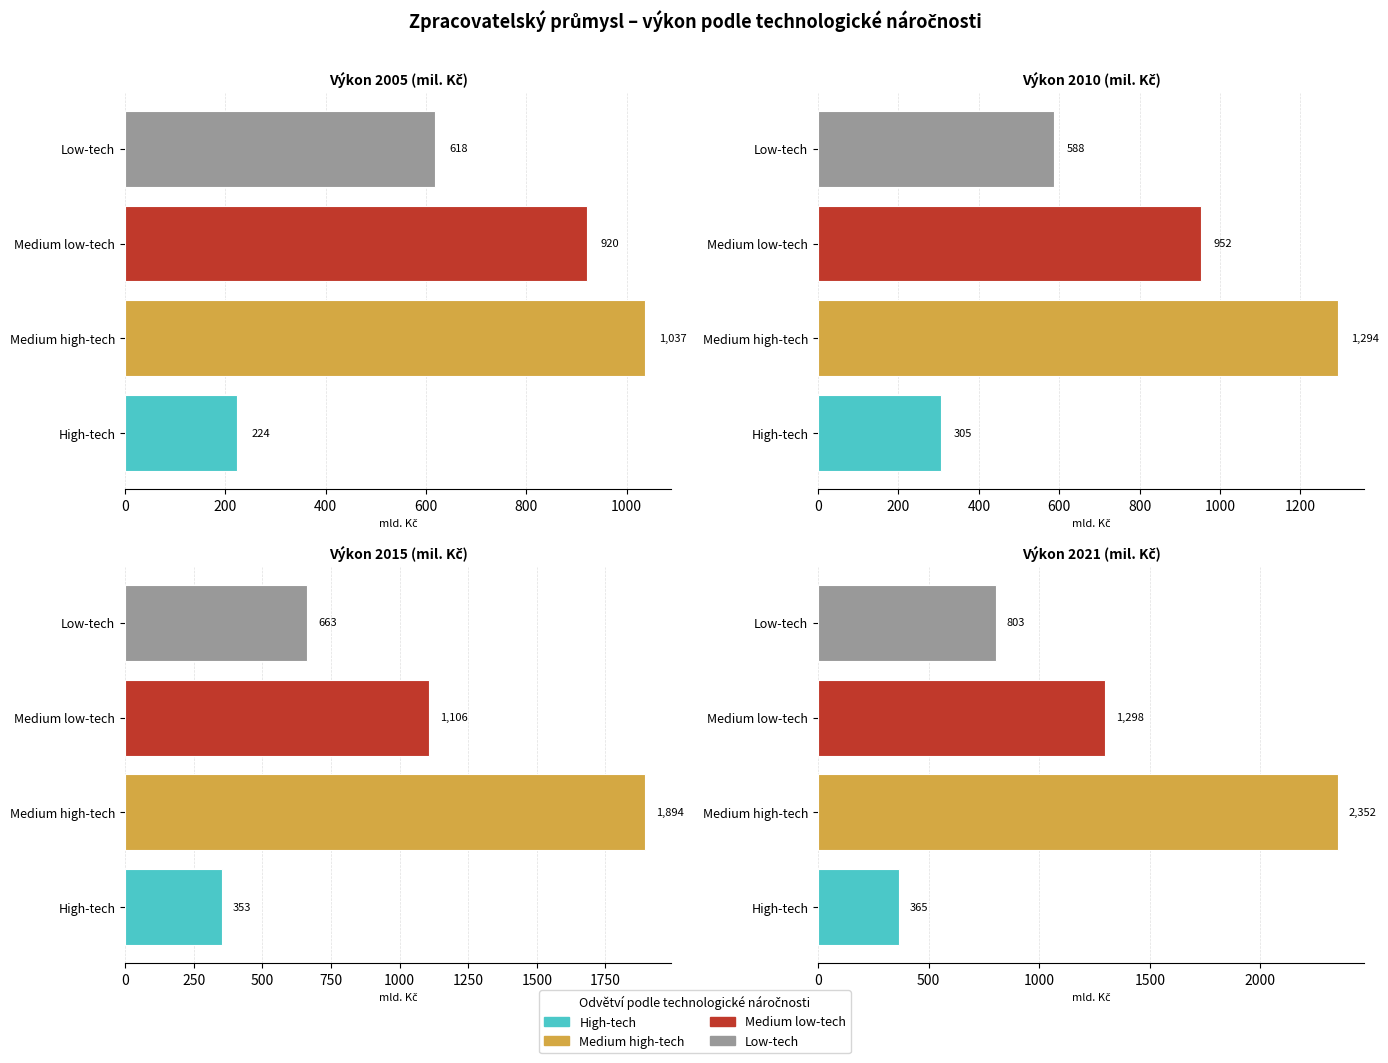

What is the maximum value shown in the chart?

2351.6